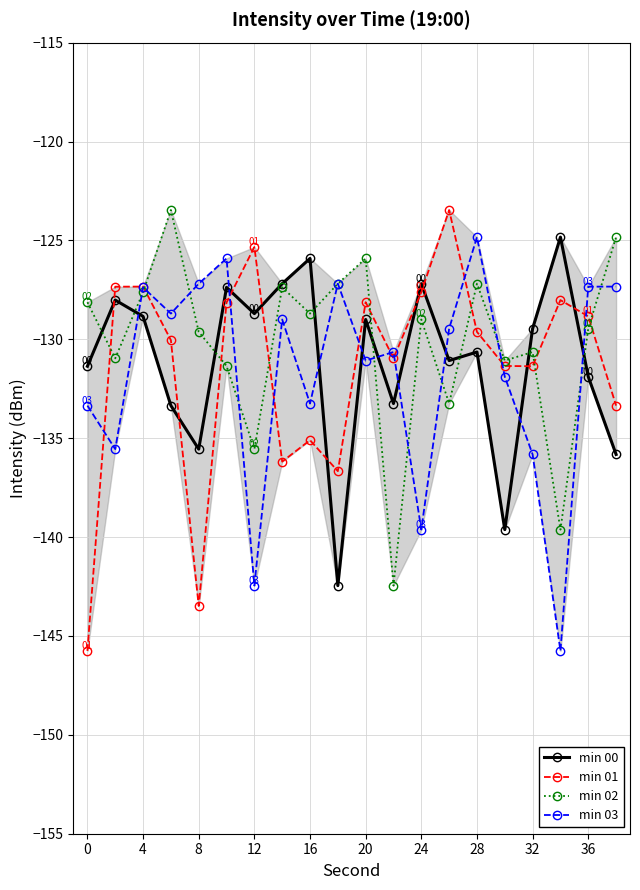

After their last crossing, which series has the higher values: min 01 or min 00?

min 01